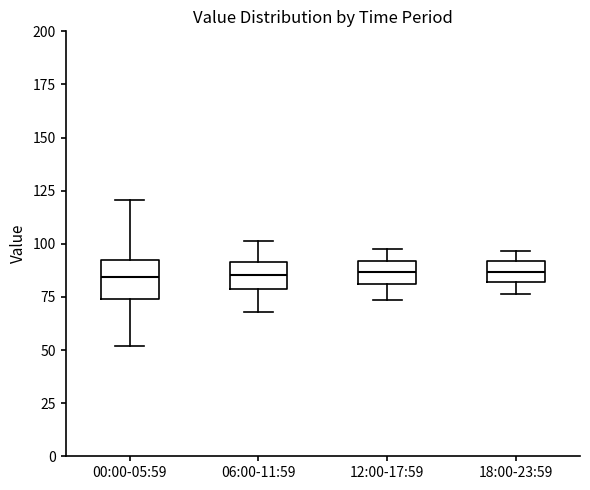

Which box is the tallest, from its lower edge to its upper edge?

00:00-05:59